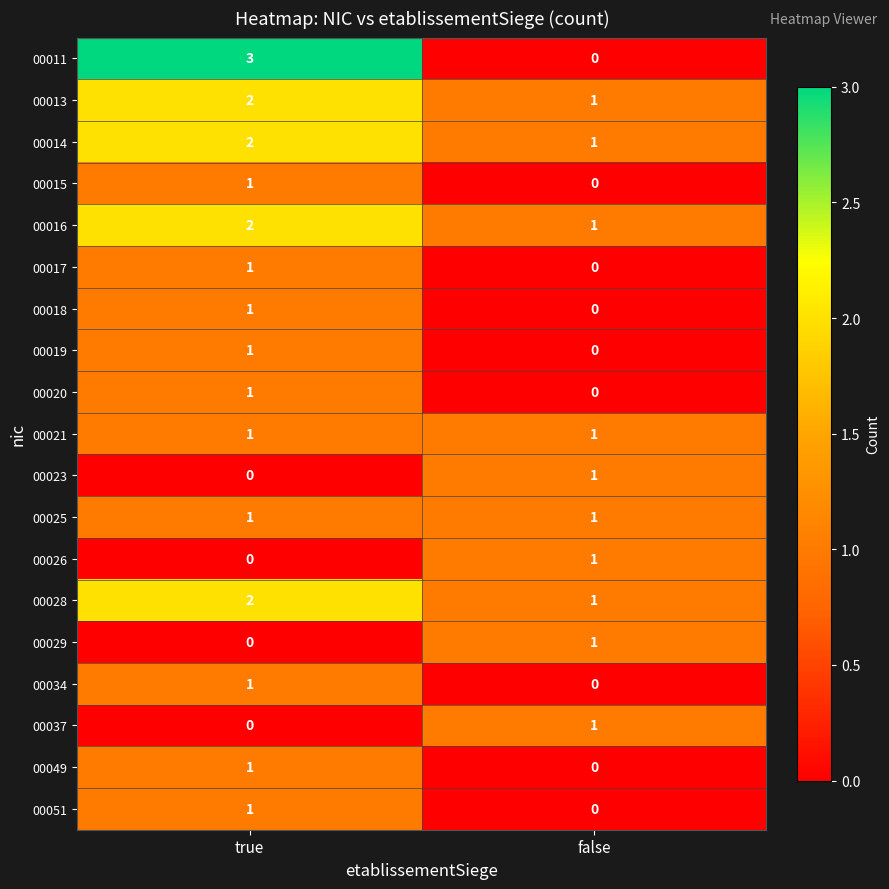

Which series has the widest spread of values?

00011